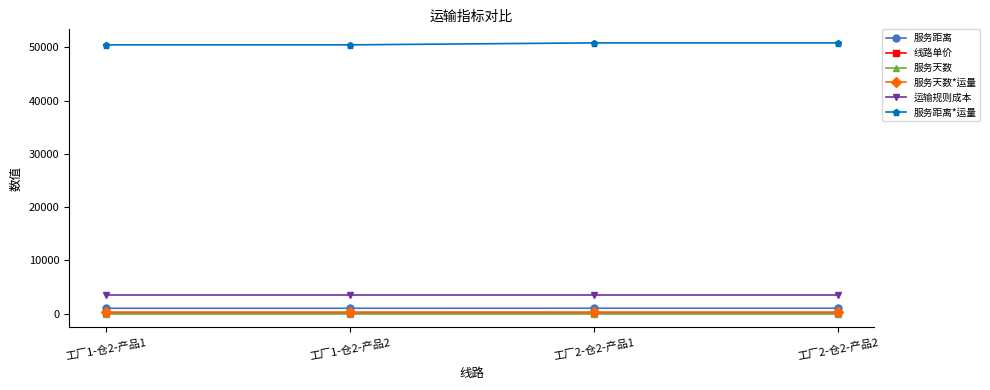

True or false: 服务距离 and 服务天数 cross at least once.

False